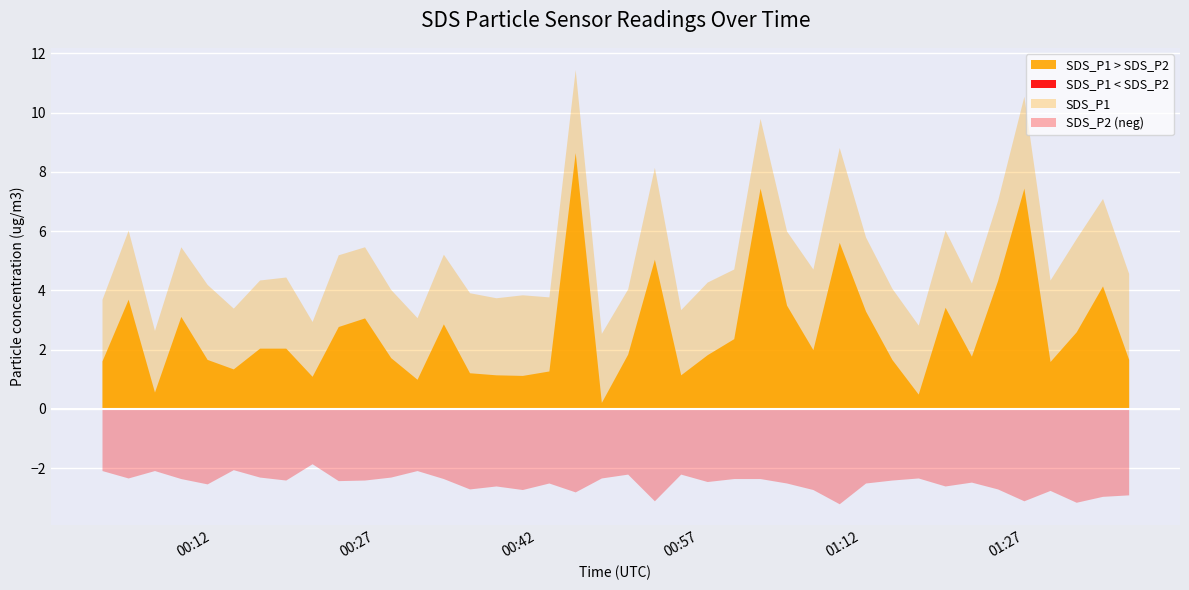

Is it true that SDS_P2 equals 2.4 at 2022/07/19 00:18:48?

True